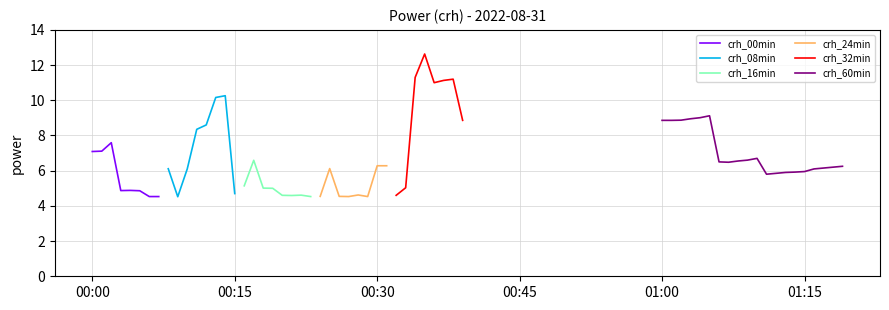

What is the maximum value for crh_60min?

9.1